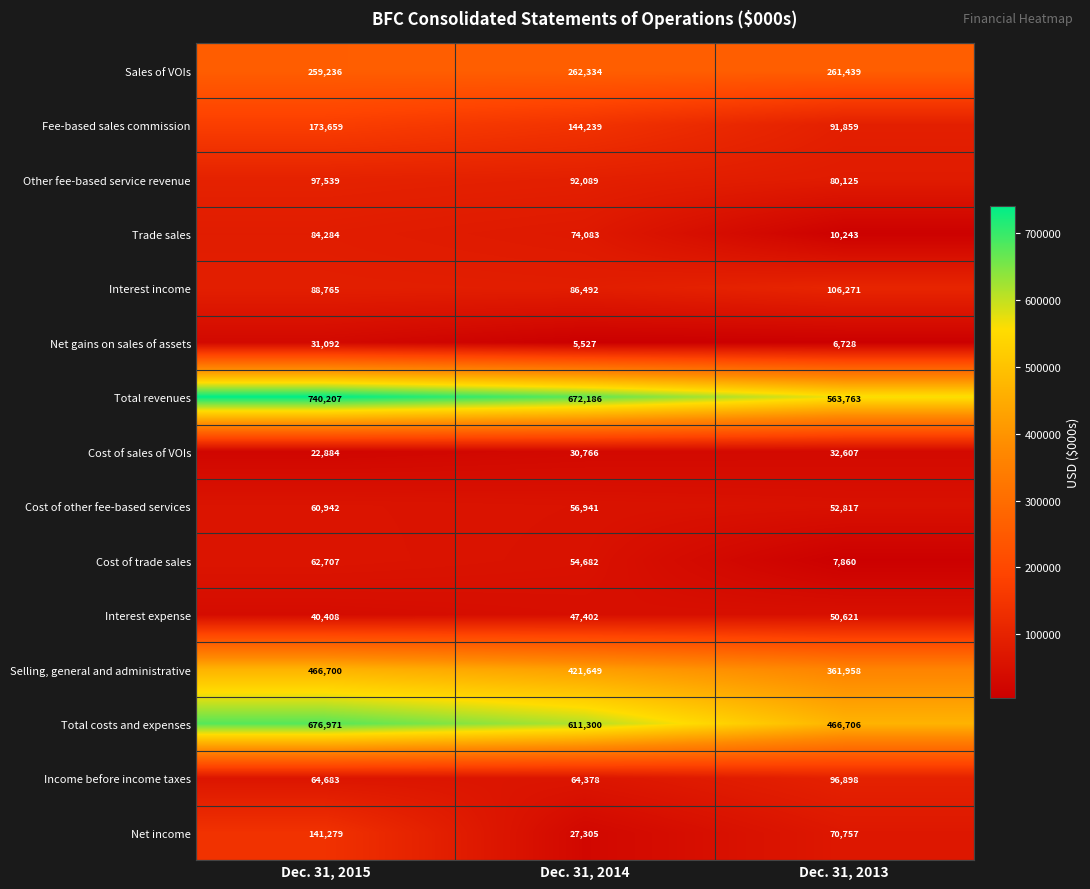

What value does the Selling, general and administrative series have at Dec. 31, 2014?

421649